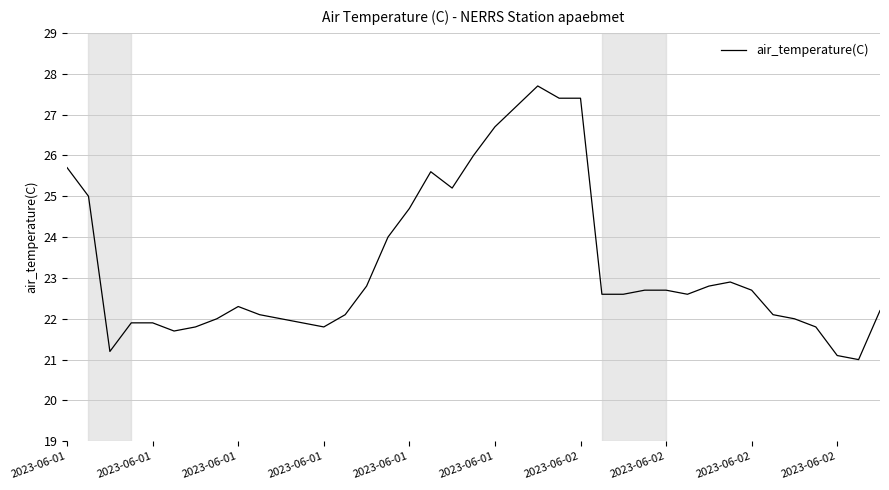

What is the greatest value displayed?

27.7